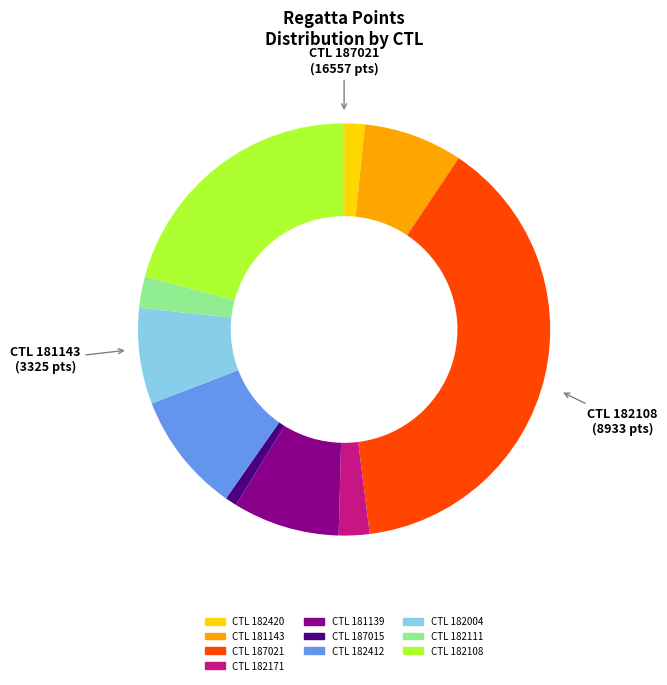

What is the largest slice in the pie chart?

CTL 187021